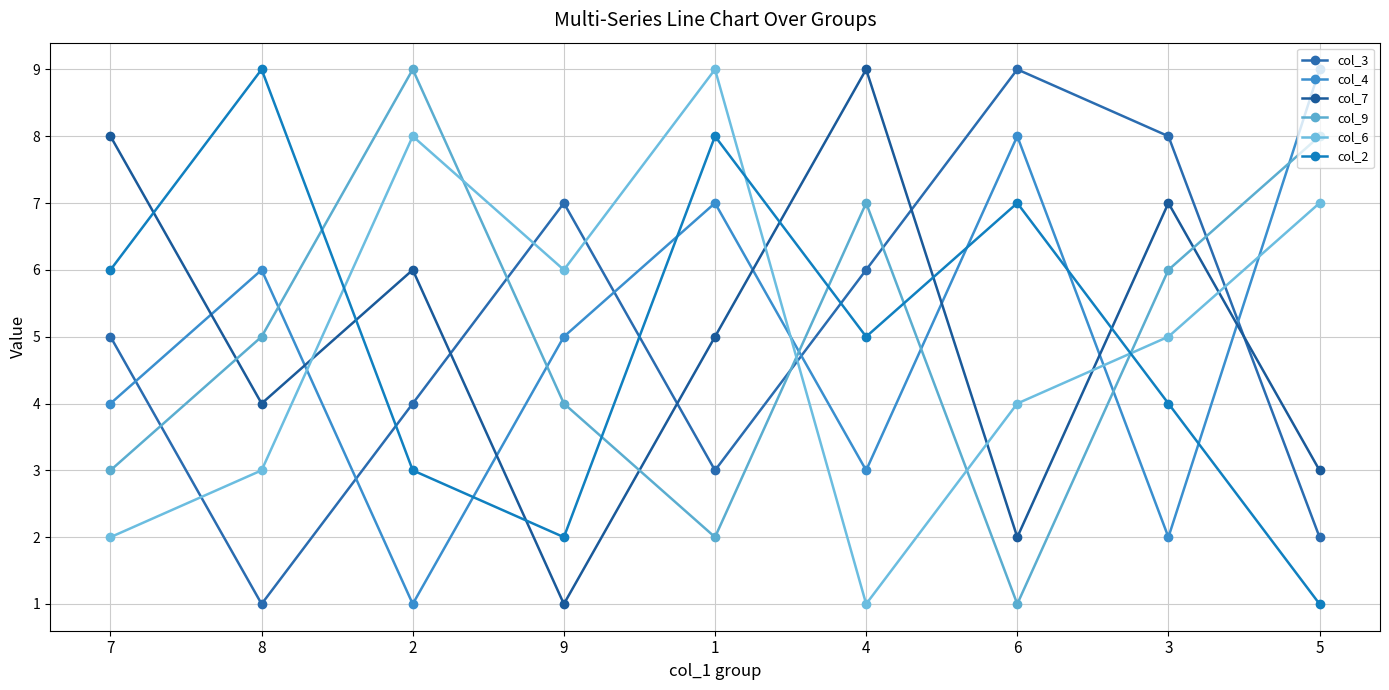

What value does the col_7 series have at 1?

5